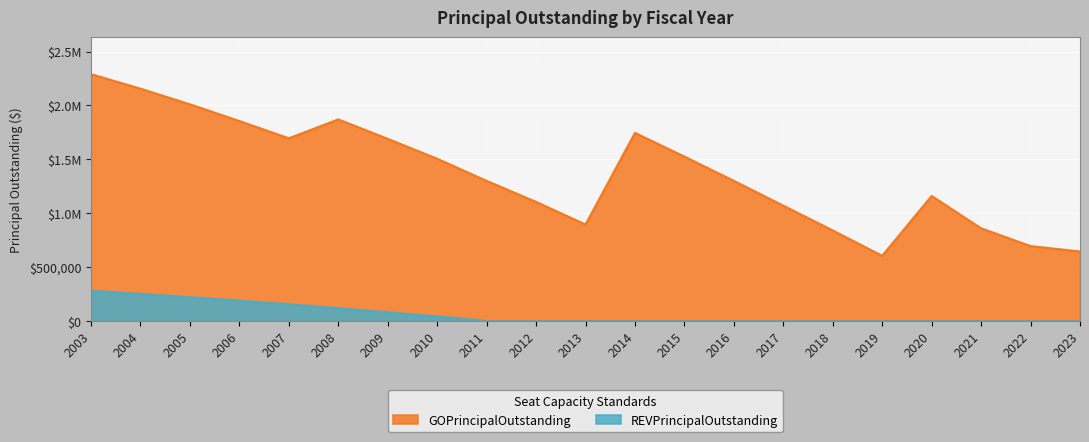

What is the difference between the highest and lowest values at 2018?

840000